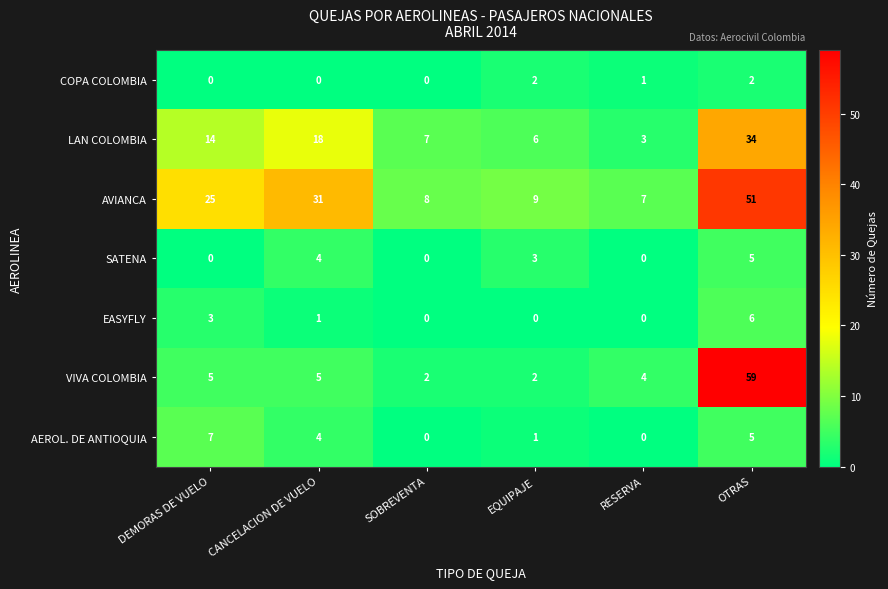

Count the number of categories in the chart.

6